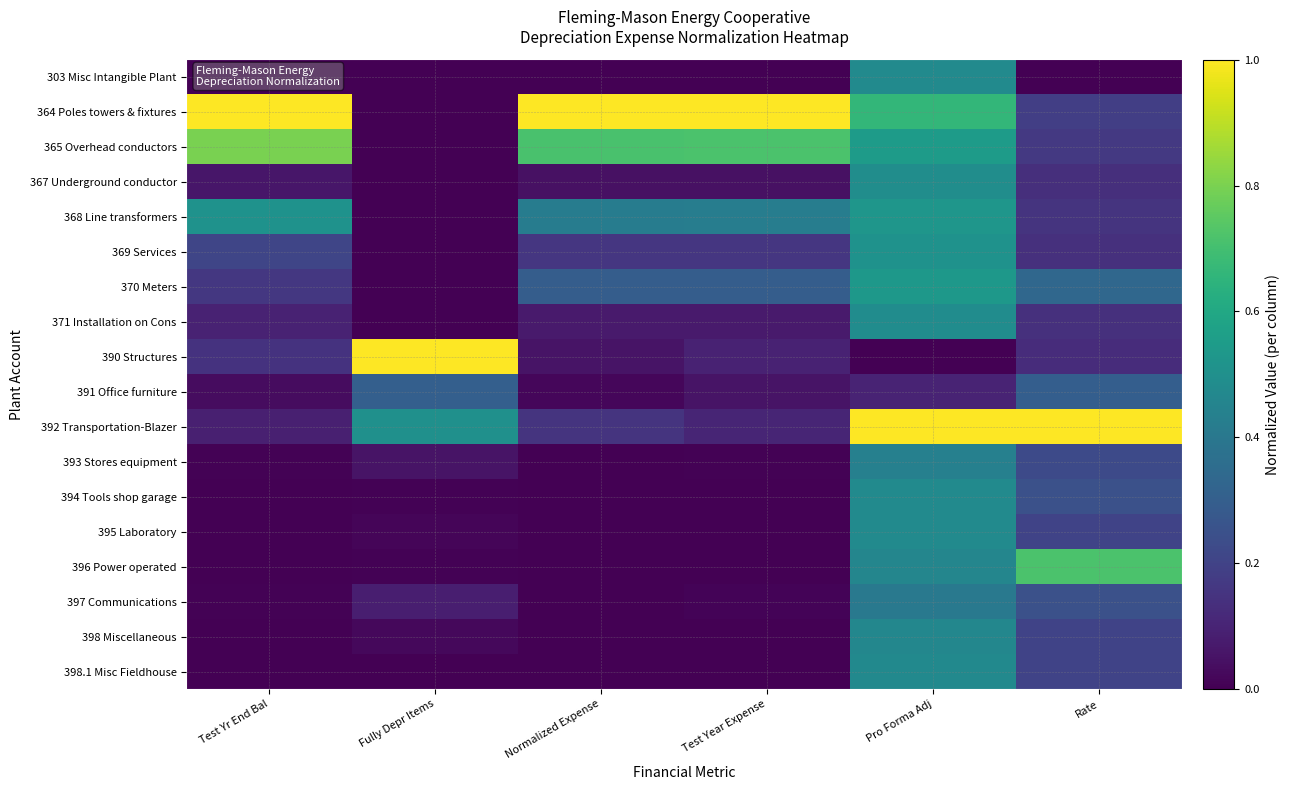

Reading left to right, what are all the values shown in this chart?

303 Misc Intangible Plant: Test Yr End Bal=0.0	Fully Depr Items=0.0	Normalized Expense=0.0	Test Year Expense=0.0	Pro Forma Adj=0.5	Rate=0.0
364 Poles towers & fixtures: Test Yr End Bal=1.0	Fully Depr Items=0.0	Normalized Expense=1.0	Test Year Expense=1.0	Pro Forma Adj=0.7	Rate=0.2
365 Overhead conductors: Test Yr End Bal=0.8	Fully Depr Items=0.0	Normalized Expense=0.7	Test Year Expense=0.7	Pro Forma Adj=0.5	Rate=0.2
367 Underground conductor: Test Yr End Bal=0.1	Fully Depr Items=0.0	Normalized Expense=0.0	Test Year Expense=0.0	Pro Forma Adj=0.5	Rate=0.1
368 Line transformers: Test Yr End Bal=0.5	Fully Depr Items=0.0	Normalized Expense=0.4	Test Year Expense=0.4	Pro Forma Adj=0.5	Rate=0.2
369 Services: Test Yr End Bal=0.2	Fully Depr Items=0.0	Normalized Expense=0.2	Test Year Expense=0.2	Pro Forma Adj=0.5	Rate=0.1
370 Meters: Test Yr End Bal=0.2	Fully Depr Items=0.0	Normalized Expense=0.3	Test Year Expense=0.3	Pro Forma Adj=0.5	Rate=0.3
371 Installation on Cons: Test Yr End Bal=0.1	Fully Depr Items=0.0	Normalized Expense=0.1	Test Year Expense=0.1	Pro Forma Adj=0.5	Rate=0.1
390 Structures: Test Yr End Bal=0.1	Fully Depr Items=1.0	Normalized Expense=0.1	Test Year Expense=0.1	Pro Forma Adj=0.0	Rate=0.1
391 Office furniture: Test Yr End Bal=0.0	Fully Depr Items=0.3	Normalized Expense=0.0	Test Year Expense=0.1	Pro Forma Adj=0.1	Rate=0.3
392 Transportation-Blazer: Test Yr End Bal=0.1	Fully Depr Items=0.5	Normalized Expense=0.1	Test Year Expense=0.1	Pro Forma Adj=1.0	Rate=1.0
393 Stores equipment: Test Yr End Bal=0.0	Fully Depr Items=0.1	Normalized Expense=0.0	Test Year Expense=0.0	Pro Forma Adj=0.4	Rate=0.2
394 Tools shop garage: Test Yr End Bal=0.0	Fully Depr Items=0.0	Normalized Expense=0.0	Test Year Expense=0.0	Pro Forma Adj=0.5	Rate=0.2
395 Laboratory: Test Yr End Bal=0.0	Fully Depr Items=0.0	Normalized Expense=0.0	Test Year Expense=0.0	Pro Forma Adj=0.5	Rate=0.2
396 Power operated: Test Yr End Bal=0.0	Fully Depr Items=0.0	Normalized Expense=0.0	Test Year Expense=0.0	Pro Forma Adj=0.5	Rate=0.7
397 Communications: Test Yr End Bal=0.0	Fully Depr Items=0.1	Normalized Expense=0.0	Test Year Expense=0.0	Pro Forma Adj=0.4	Rate=0.2
398 Miscellaneous: Test Yr End Bal=0.0	Fully Depr Items=0.0	Normalized Expense=0.0	Test Year Expense=0.0	Pro Forma Adj=0.5	Rate=0.2
398.1 Misc Fieldhouse: Test Yr End Bal=0.0	Fully Depr Items=0.0	Normalized Expense=0.0	Test Year Expense=0.0	Pro Forma Adj=0.5	Rate=0.2